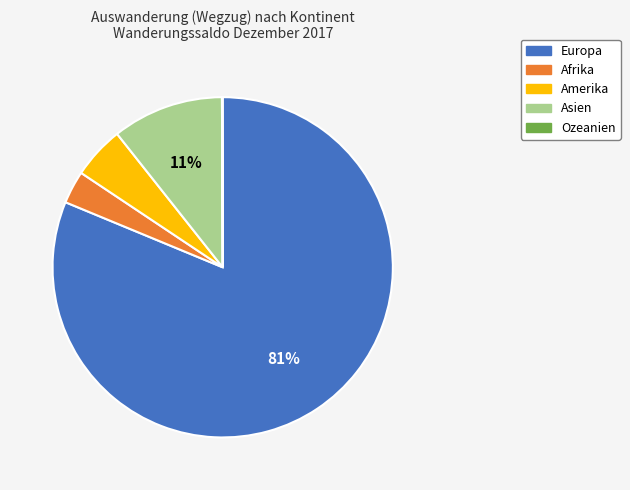

To the nearest percent, what is the difference between the largest and smallest slice percentages?

81%